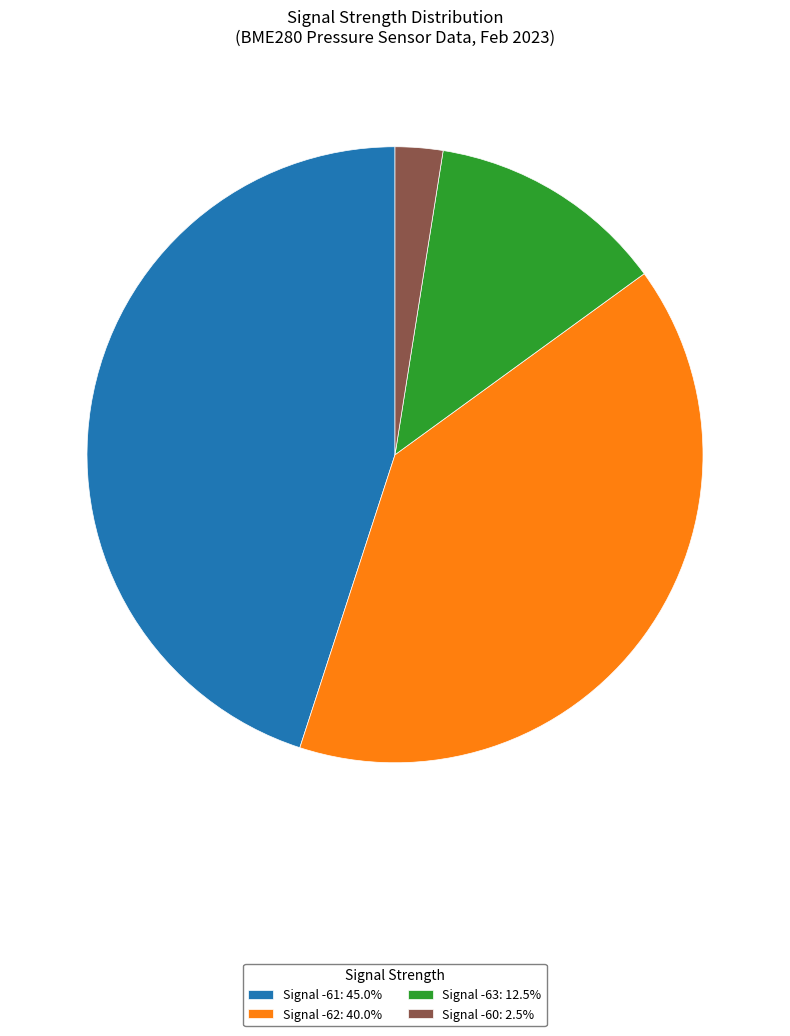

Does any single category account for the majority?

No